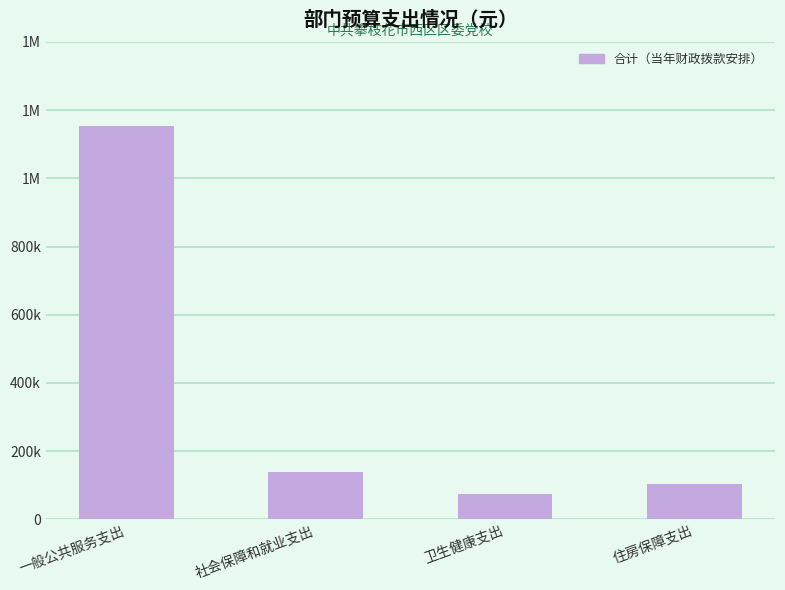

Reading left to right, transcribe all the data shown in this chart.

一般公共服务支出=1154370.8	社会保障和就业支出=138095.7	卫生健康支出=74858.6	住房保障支出=103571.0